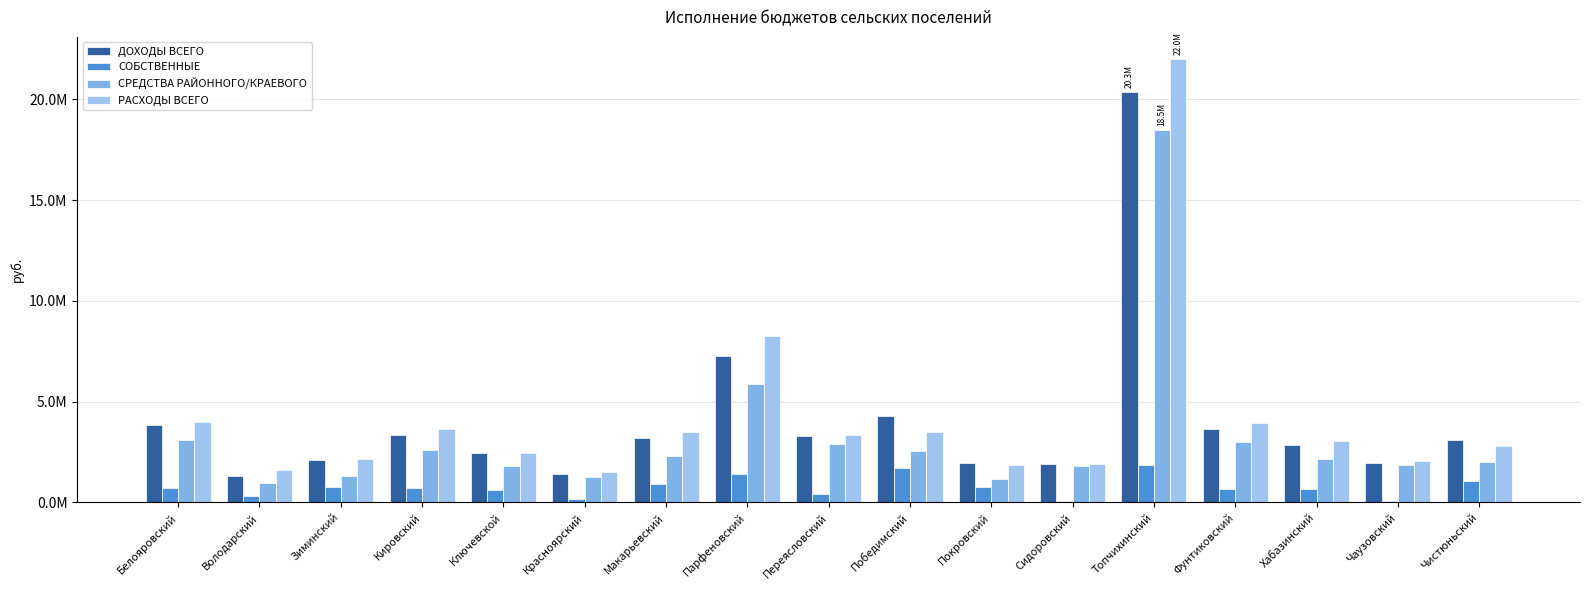

Are the bars grouped side by side (vs. stacked)?

Yes